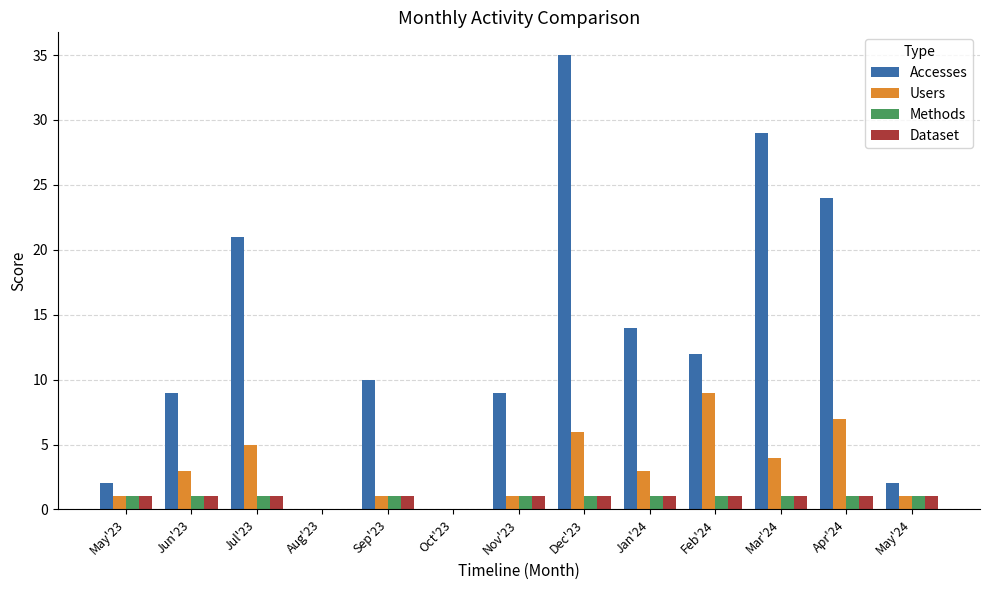

Which category has the highest value across all series?

Dec'23